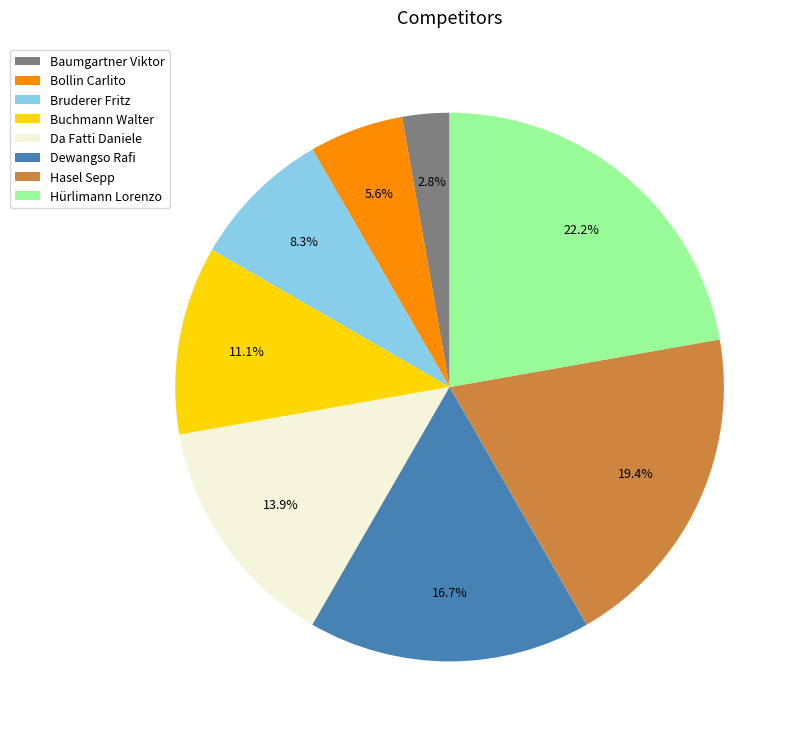

Rank the categories by value from highest to lowest.

Hürlimann Lorenzo, Hasel Sepp, Dewangso Rafi, Da Fatti Daniele, Buchmann Walter, Bruderer Fritz, Bollin Carlito, Baumgartner Viktor